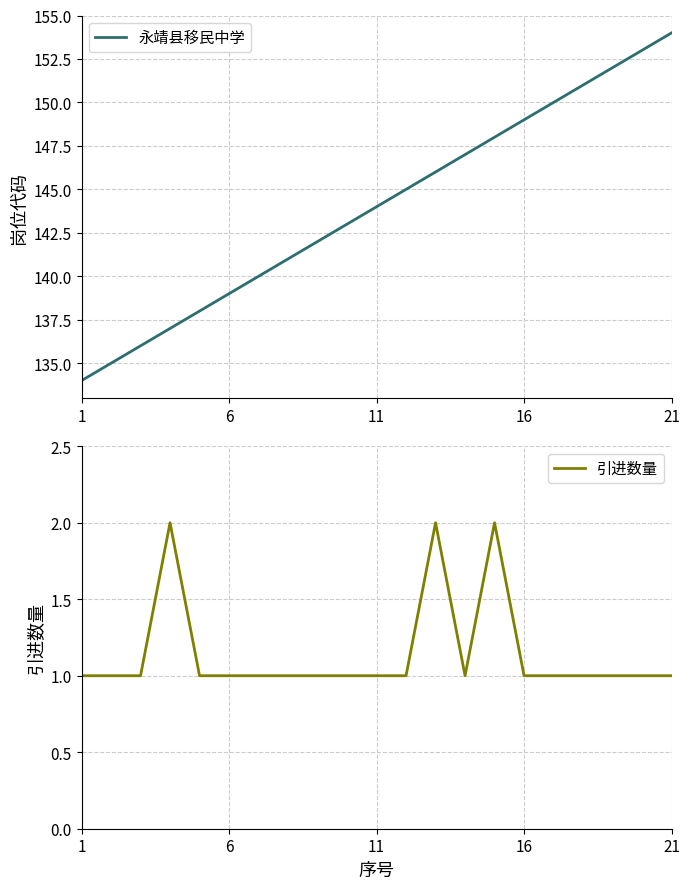

Reading left to right, list all the values displayed in this chart.

永靖县移民中学: 134	135	136	137	138	139	140	141	142	143	144	145	146	147	148	149	150	151	152	153	154
引进数量: 1	1	1	2	1	1	1	1	1	1	1	1	2	1	2	1	1	1	1	1	1